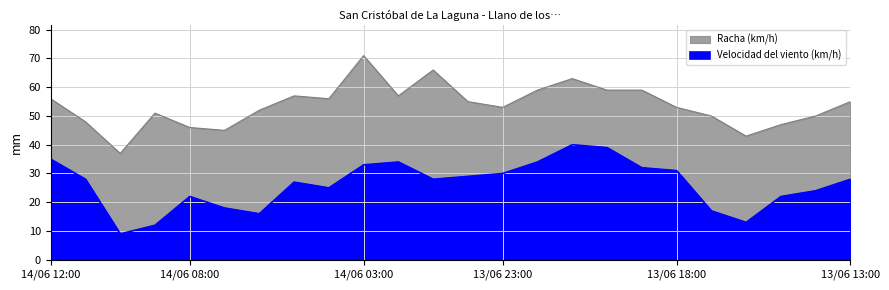

How many lines are shown in the chart?

2